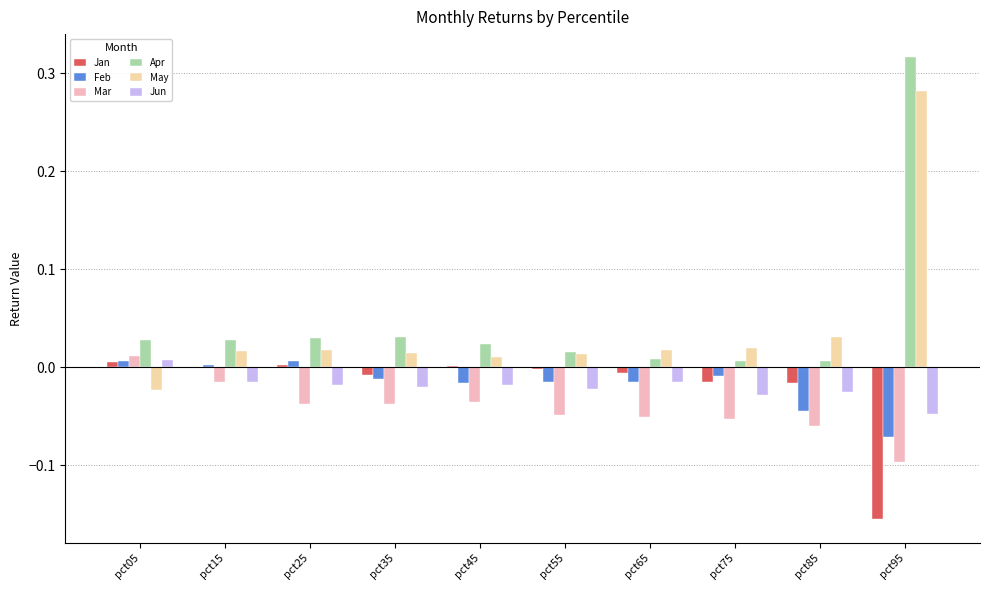

At which category does the chart reach its peak across all series?

pct95